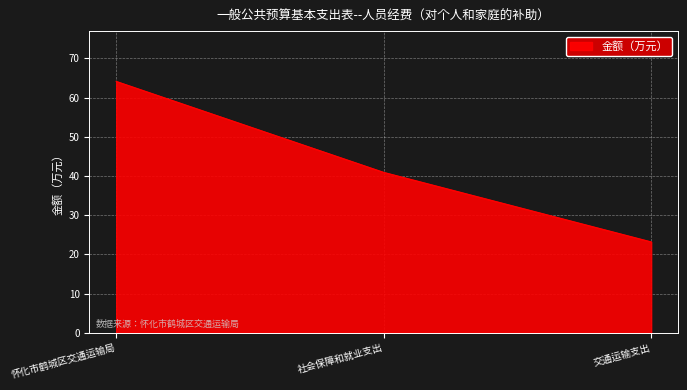

What is the ratio of the value at 社会保障和就业支出 to the value at 交通运输支出?

1.8